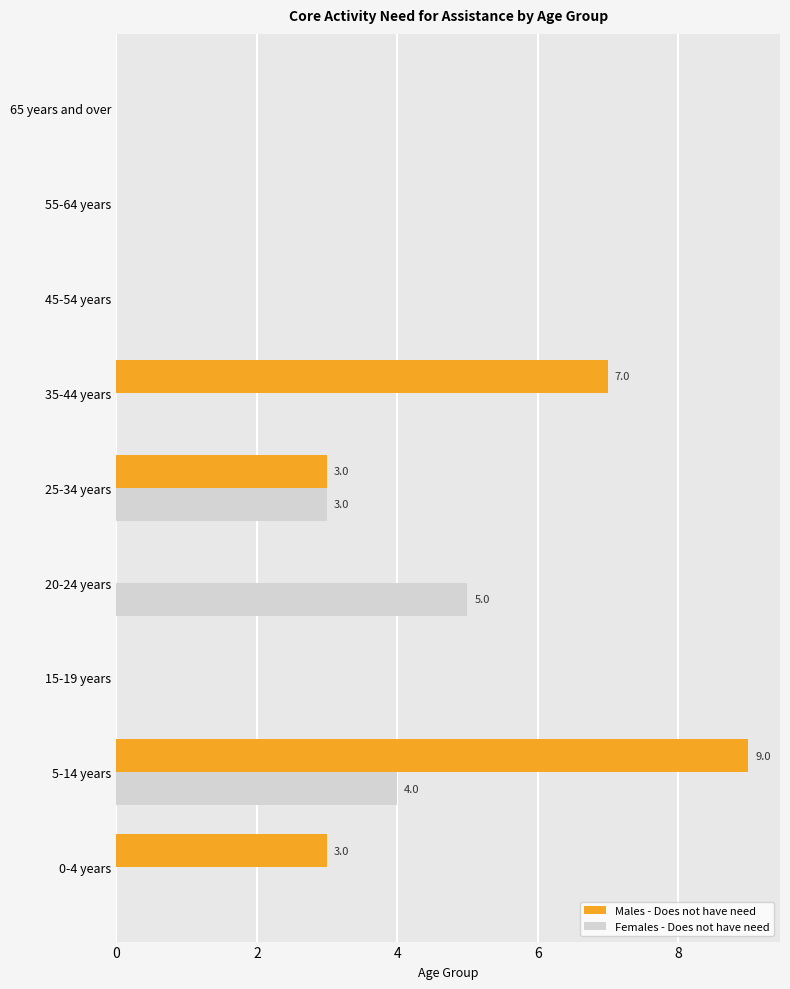

Which series has the largest total across all categories?

Males - Does not have need